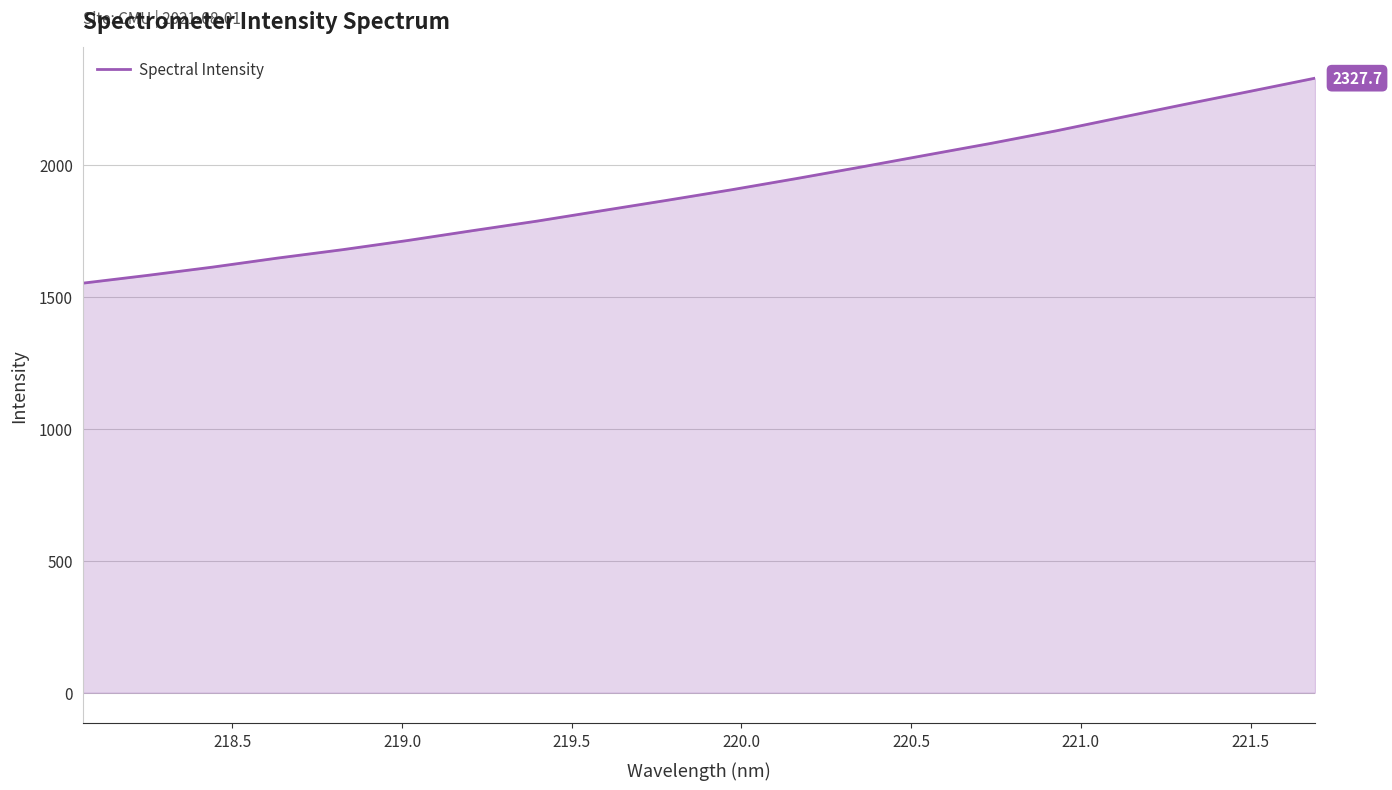

What is the smallest value displayed?

1551.3